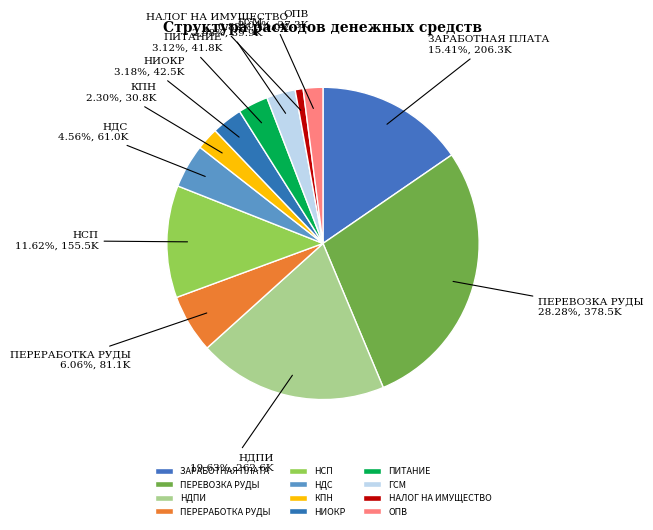

To the nearest percent, what portion does НДПИ represent?

20%